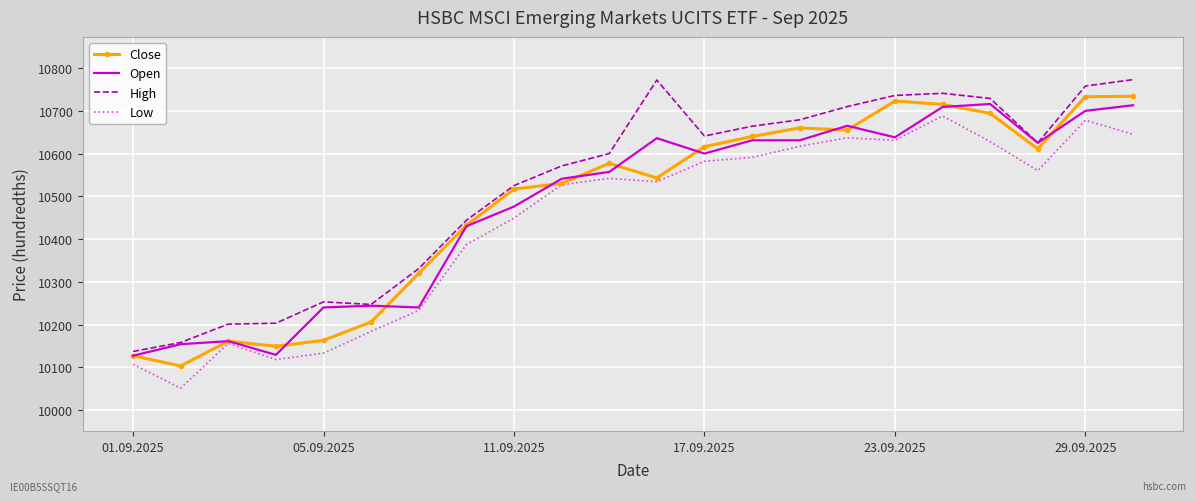

What is the highest value of the Open series?

10716